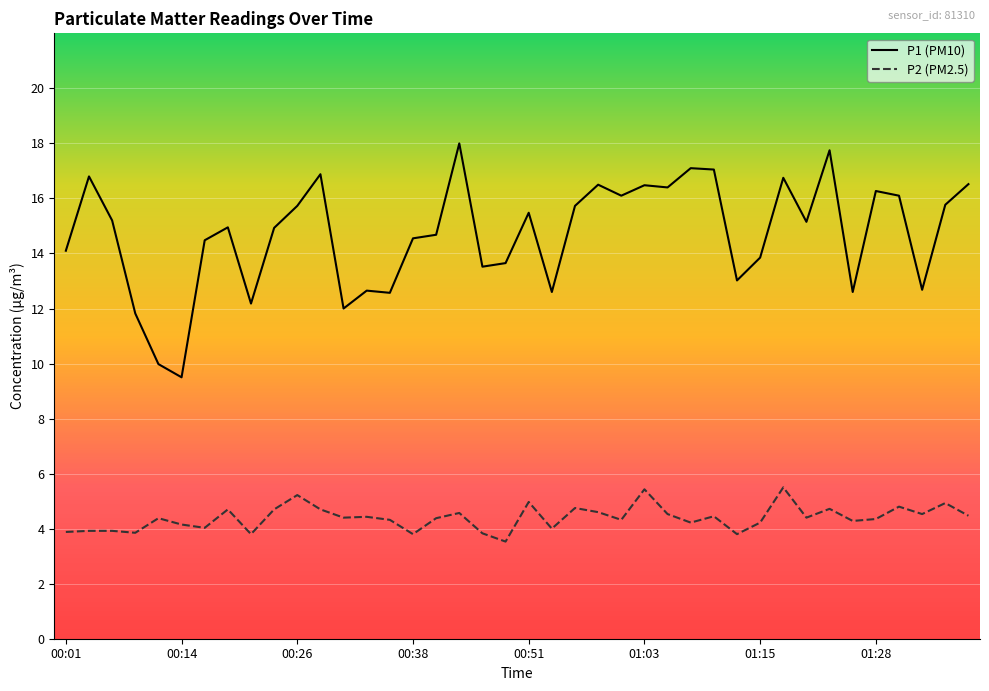

List the series in order of their overall mean, lowest first.

P2 (PM2.5), P1 (PM10)